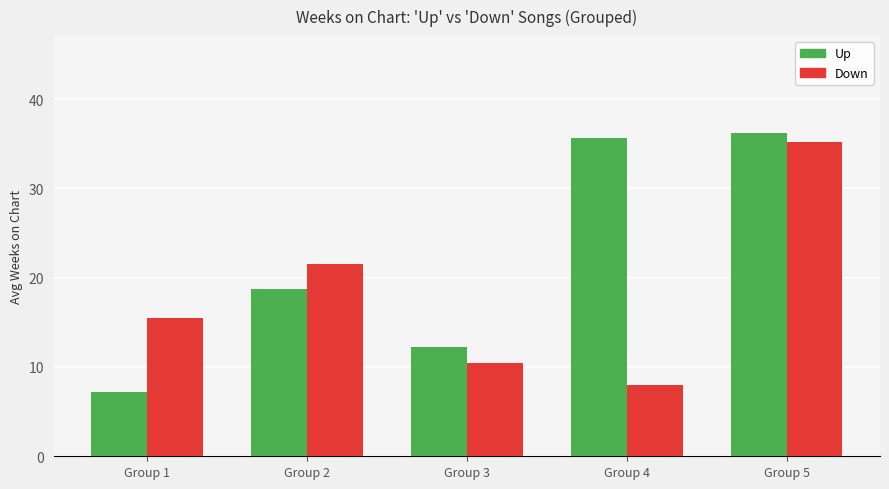

What is the sum of all Up values?

110.0